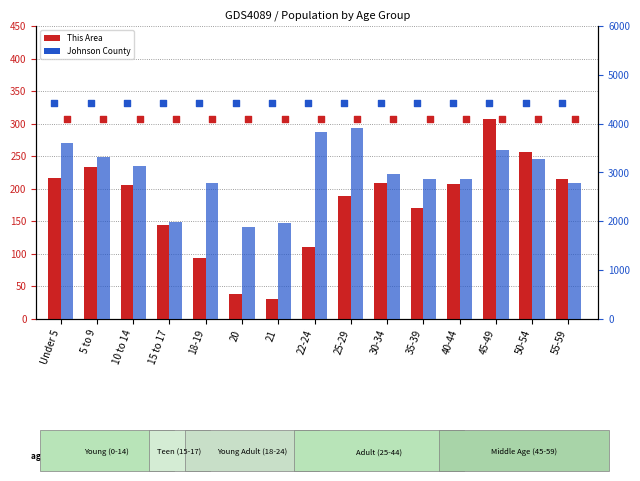

What are all the series names shown in the legend?

This Area (count), Johnson County (count)